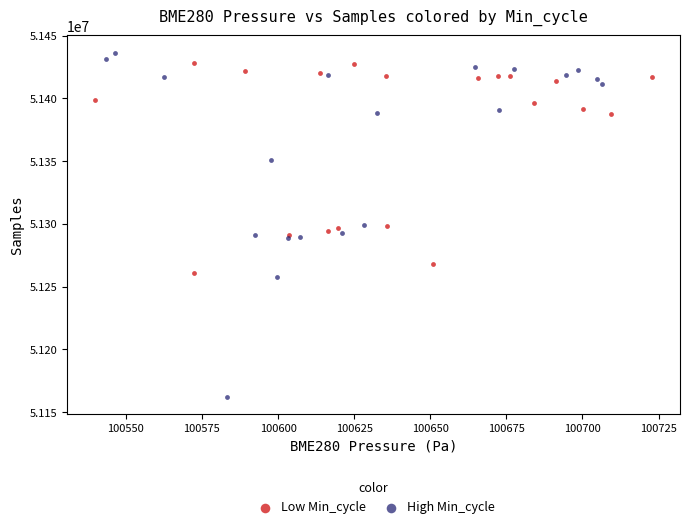

Which series contains the lowest Y value?

High Min_cycle